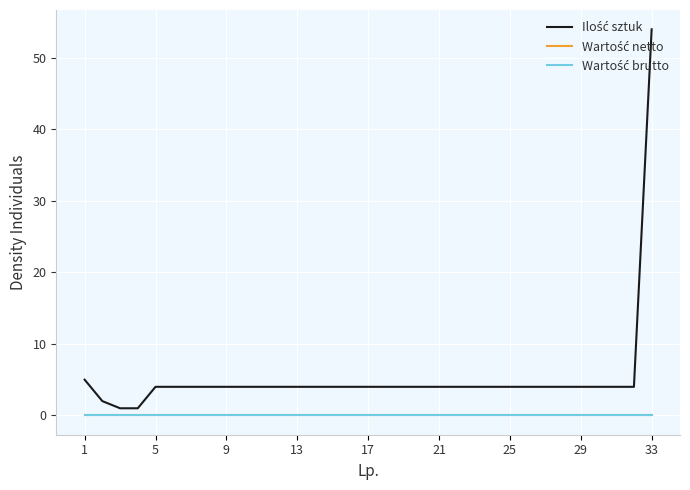

Does the chart display data point markers on the line(s)?

No